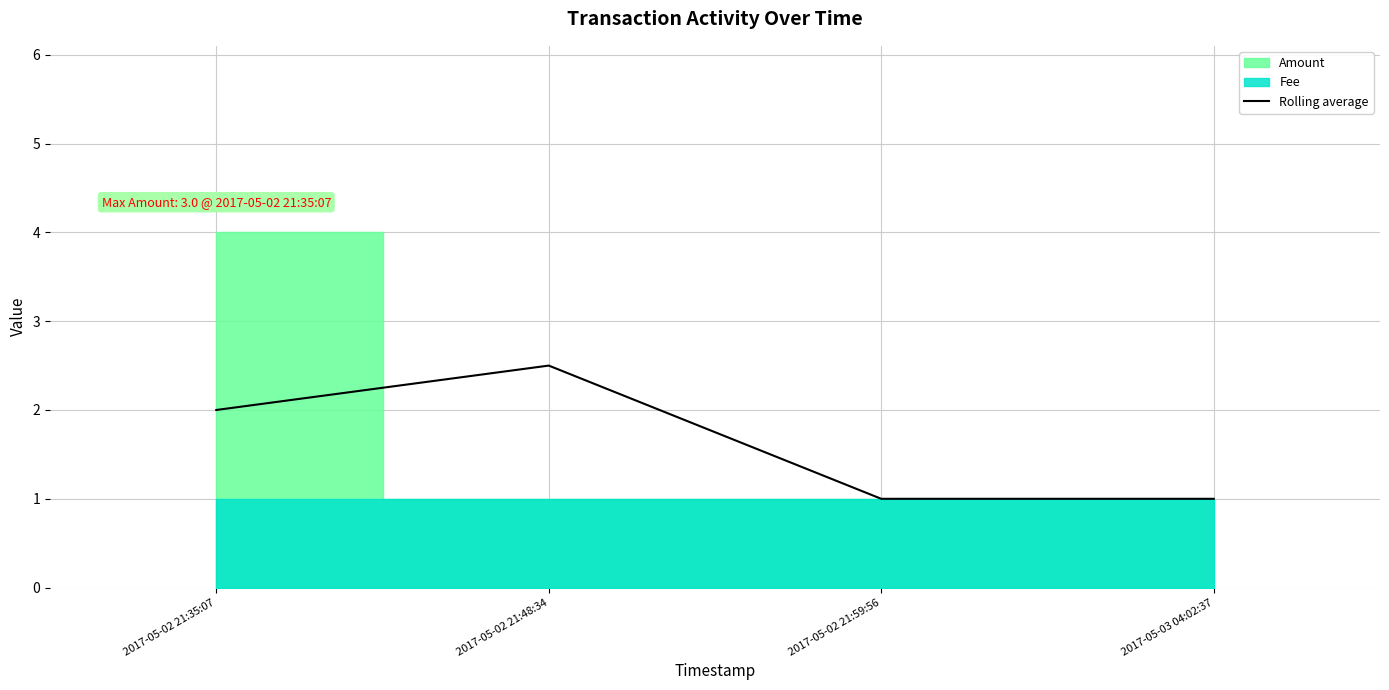

Count the values in the range 1 to 2.

3